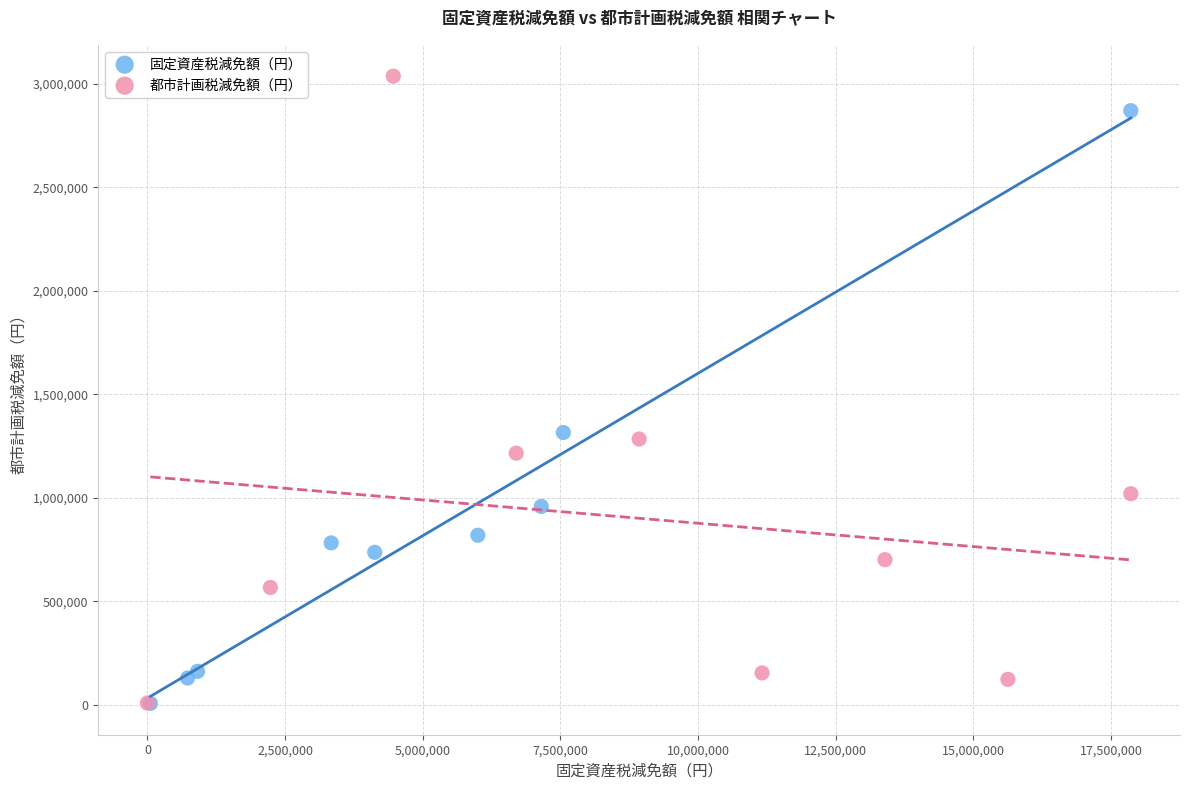

Which series contains the highest Y value?

都市計画税減免額（円）